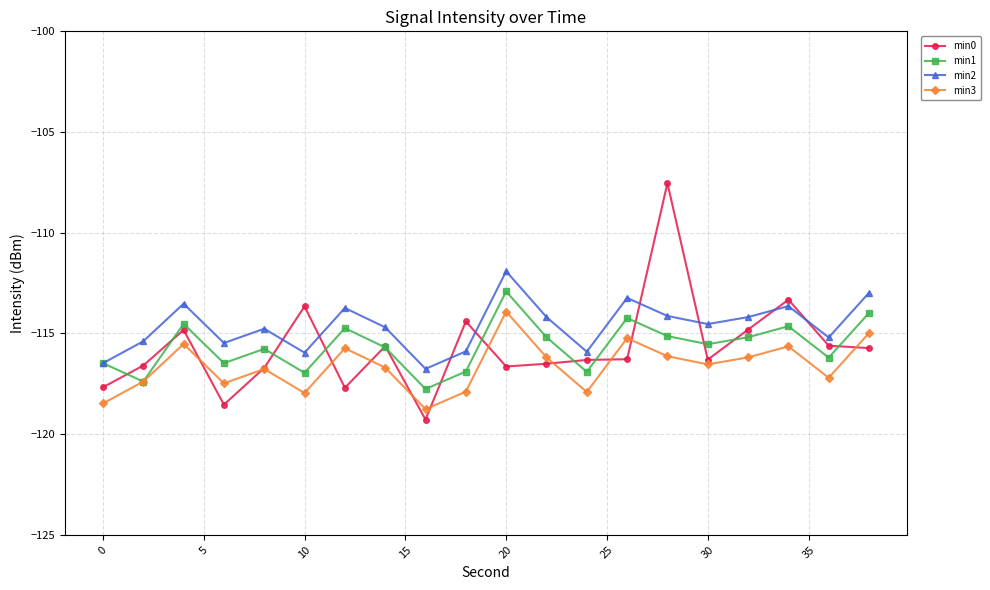

True or false: min1 has more than 0 interior local peaks.

True